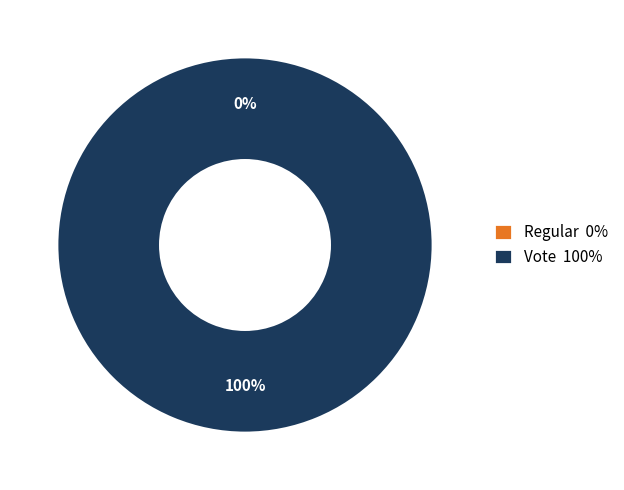

How many segments does this pie chart have?

2